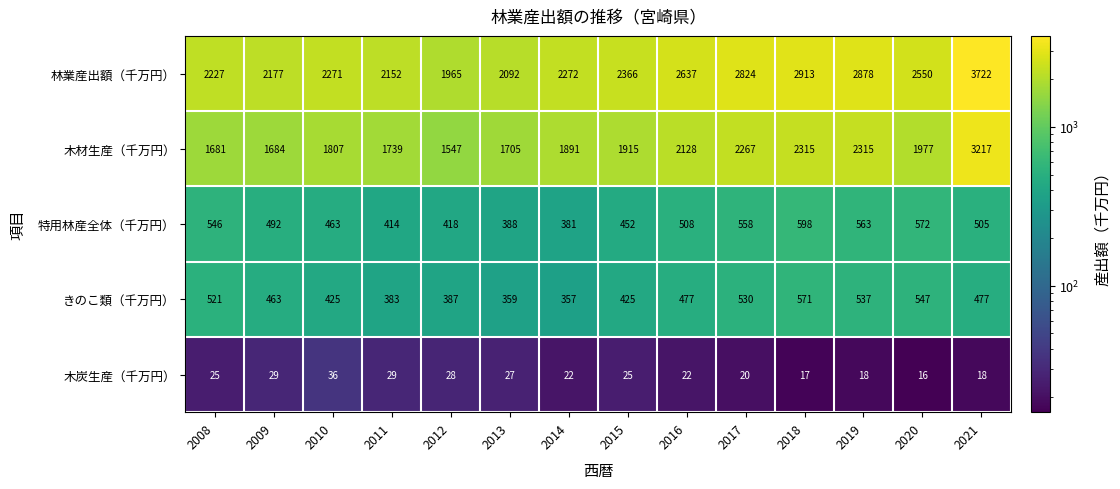

What is the difference between the highest and lowest values at 2009?

2148